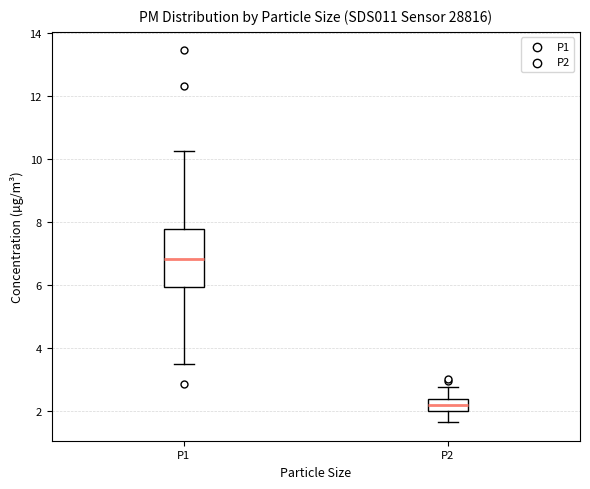

Which box is the tallest, from its lower edge to its upper edge?

P1